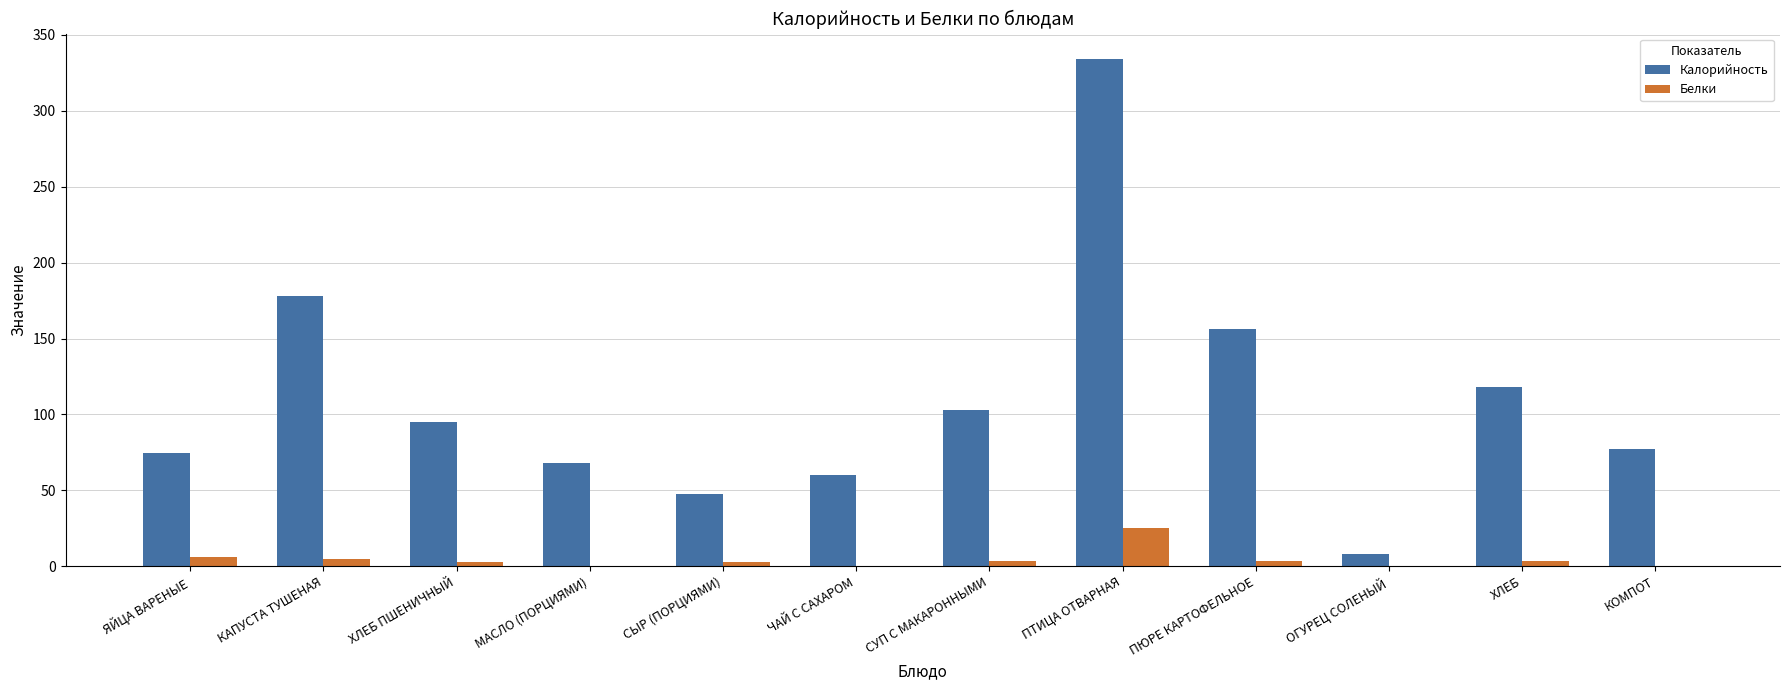

What is the difference between the Белки values at СЫР (ПОРЦИЯМИ) and ПЮРЕ КАРТОФЕЛЬНОЕ?

0.4